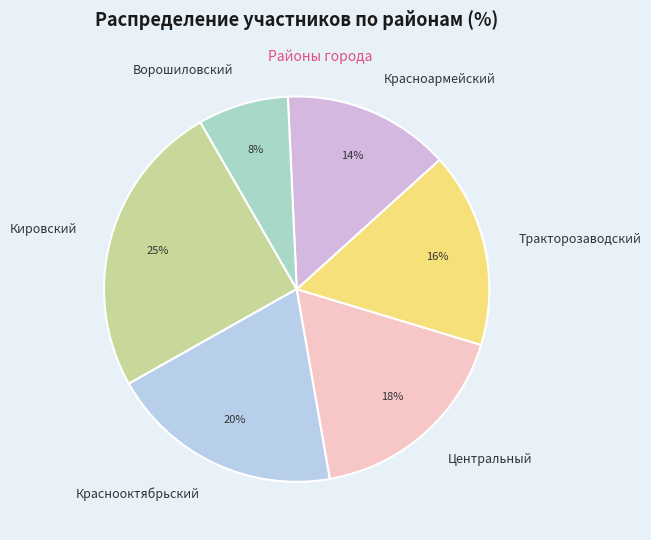

True or false: Кировский accounts for 25% of the total.

True